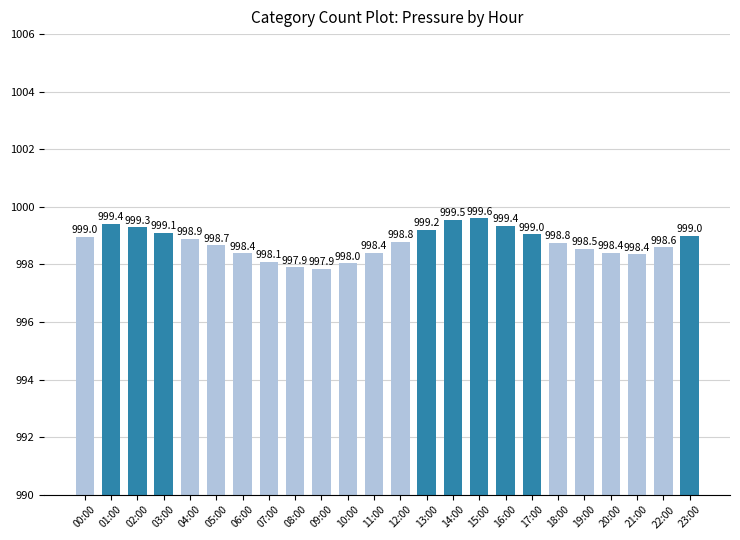

What is the value of the 16th bar from the left?

999.6